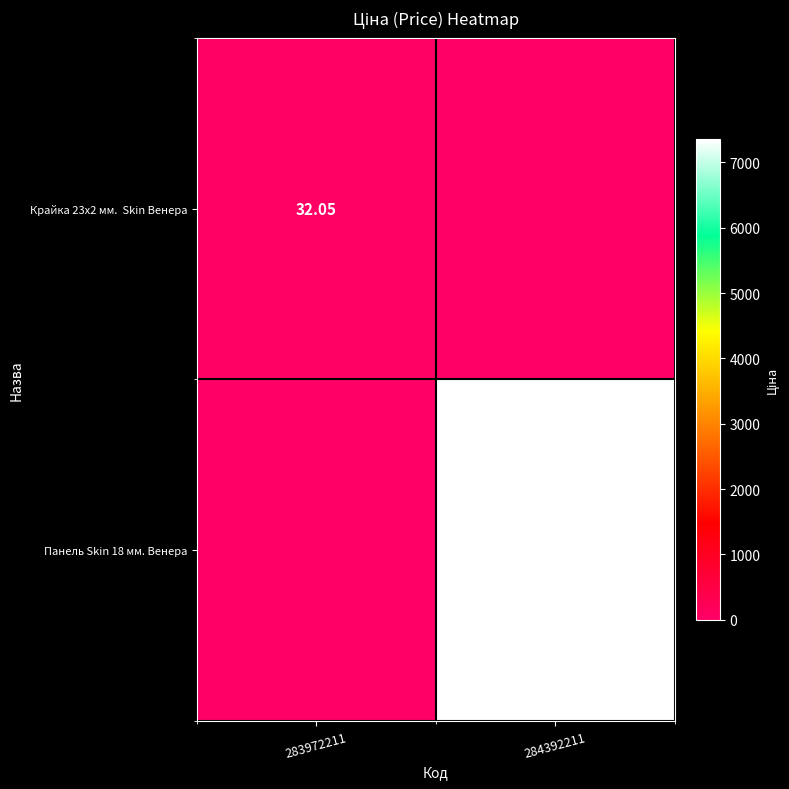

Which has a higher value, 284392211 or 283972211?

283972211